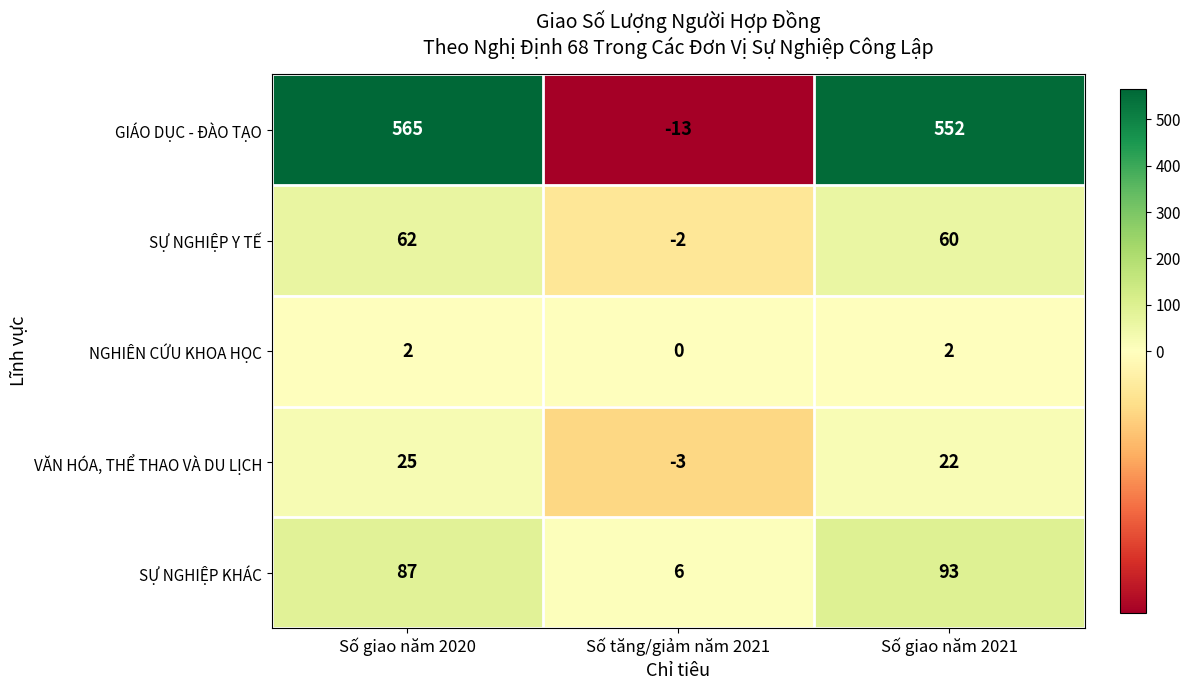

At which category is the sum across all series the highest?

Số giao năm 2020